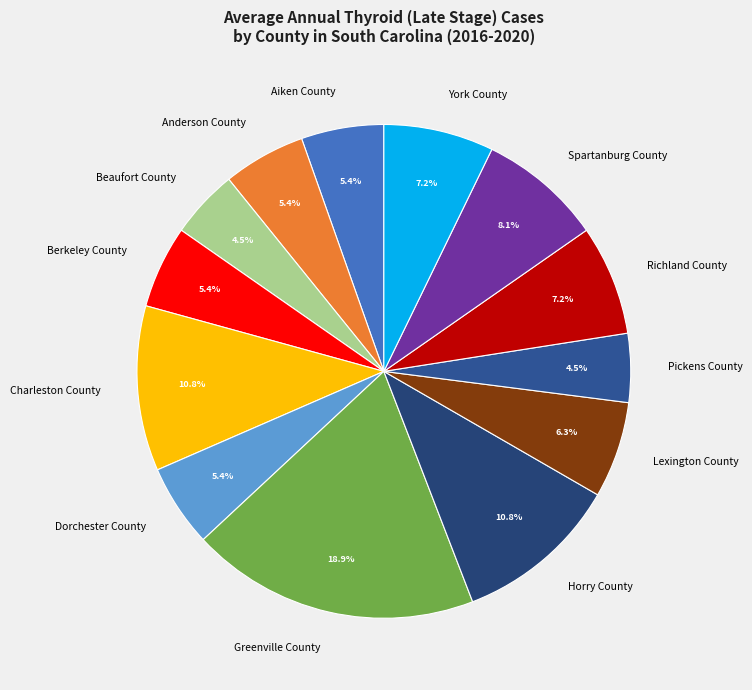

Is there a majority slice in this chart?

No